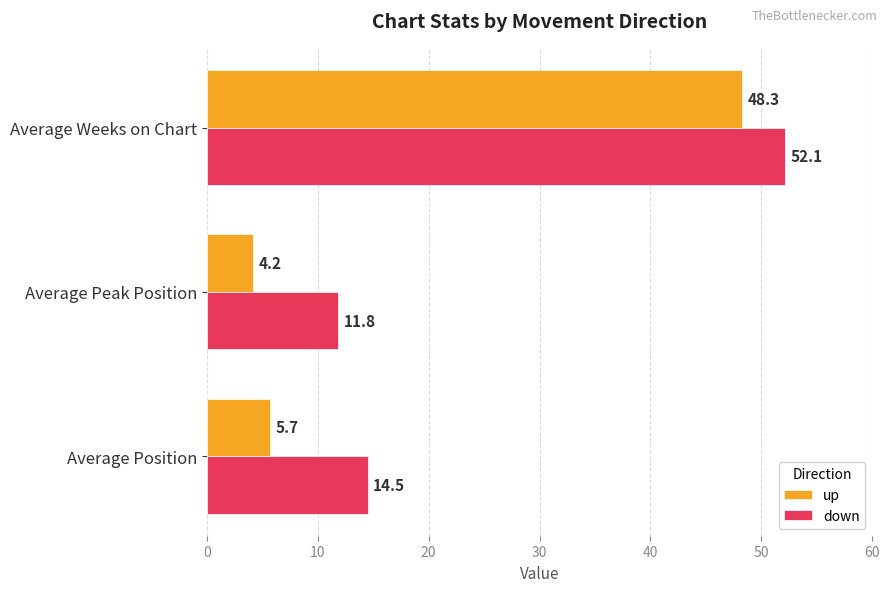

What is the total value across all series at Average Weeks on Chart?

100.4